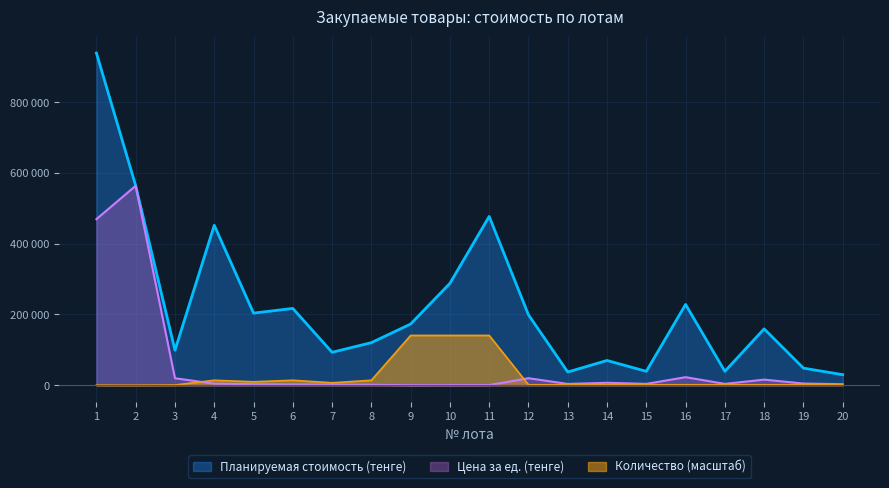

What is the average value of the Планируемая стоимость (тенге) series?

223842.2